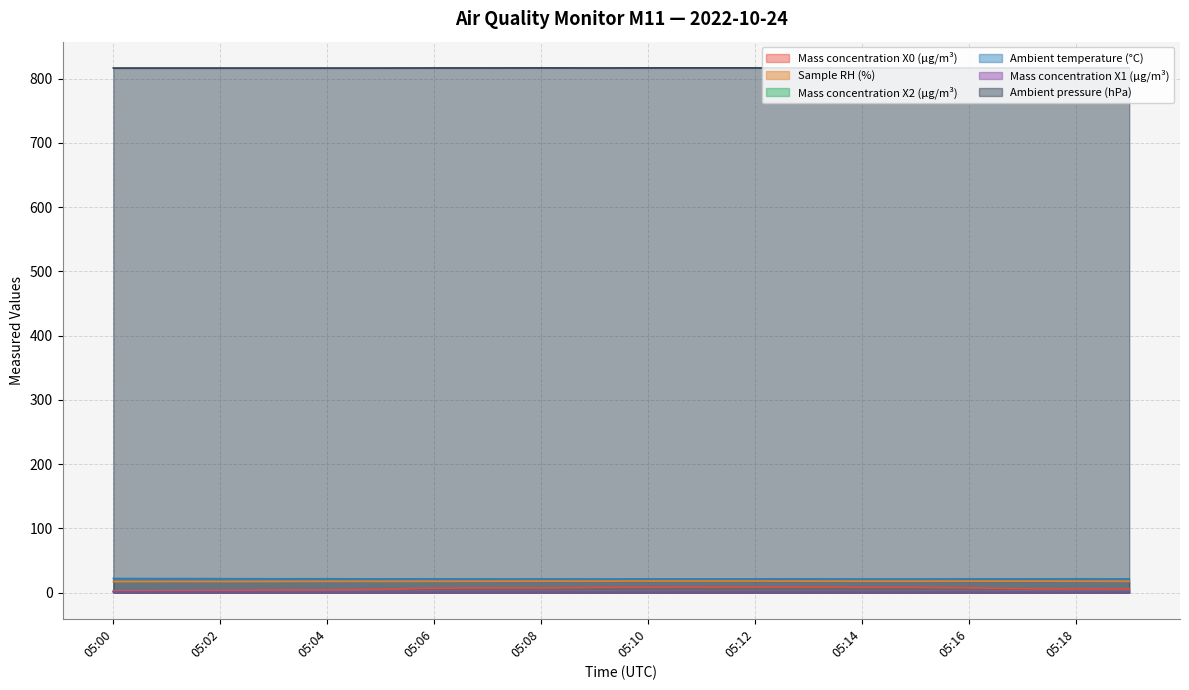

What are all the series names shown in the legend?

Mass concentration X0 (μg/m³), Sample RH (%), Mass concentration X2 (μg/m³), Ambient temperature (°C), Mass concentration X1 (μg/m³), Ambient pressure (hPa)